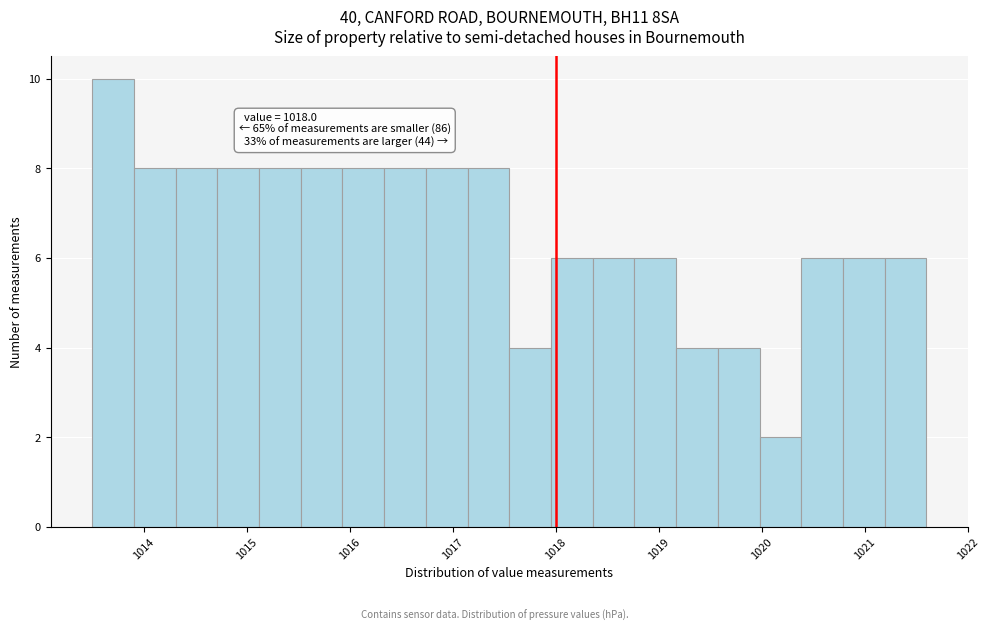

Which range on the x-axis has the tallest bar?

1013.5 to 1013.9